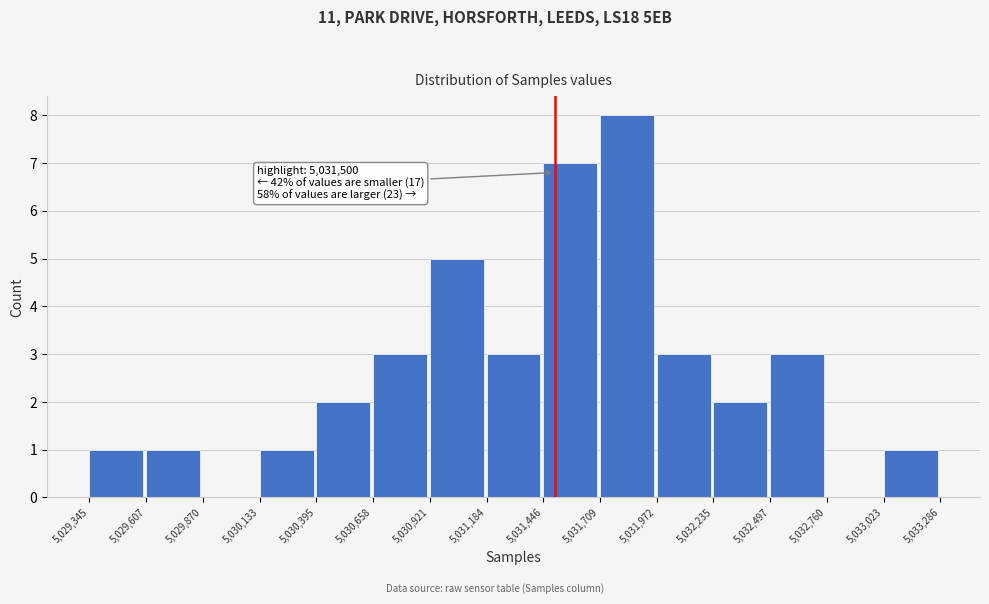

Over which range of the x-axis is the bar tallest?

5,031,709 to 5,031,972